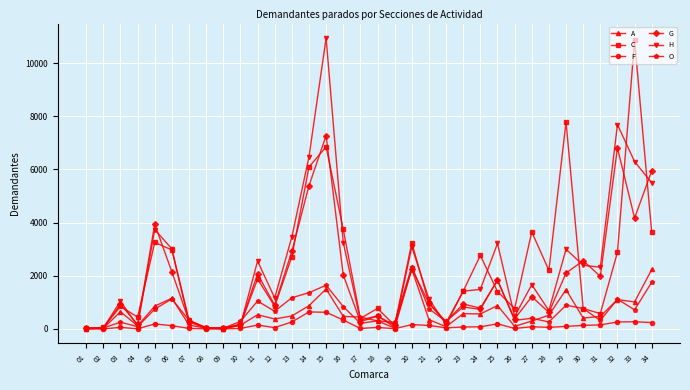

Which series changed the most between 05 and 14?

C